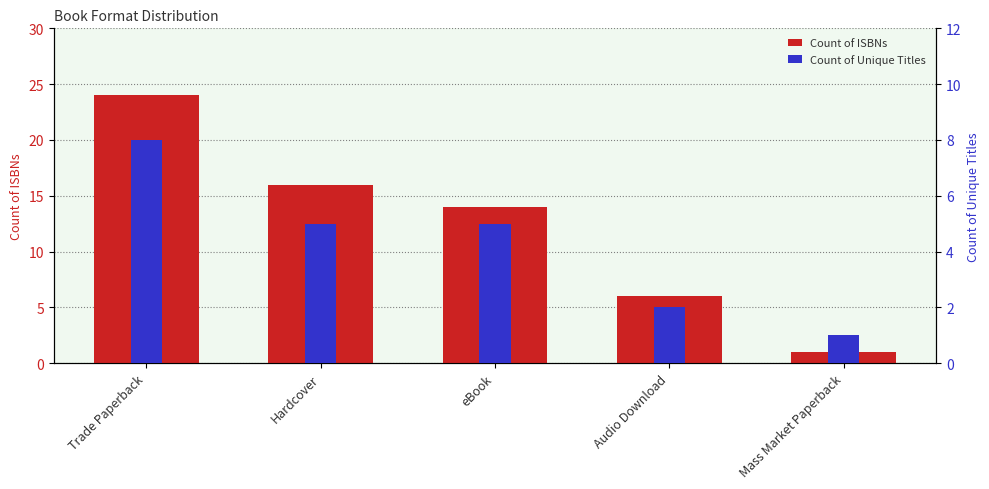

How many Count of Unique Titles values are between 2 and 5?

3